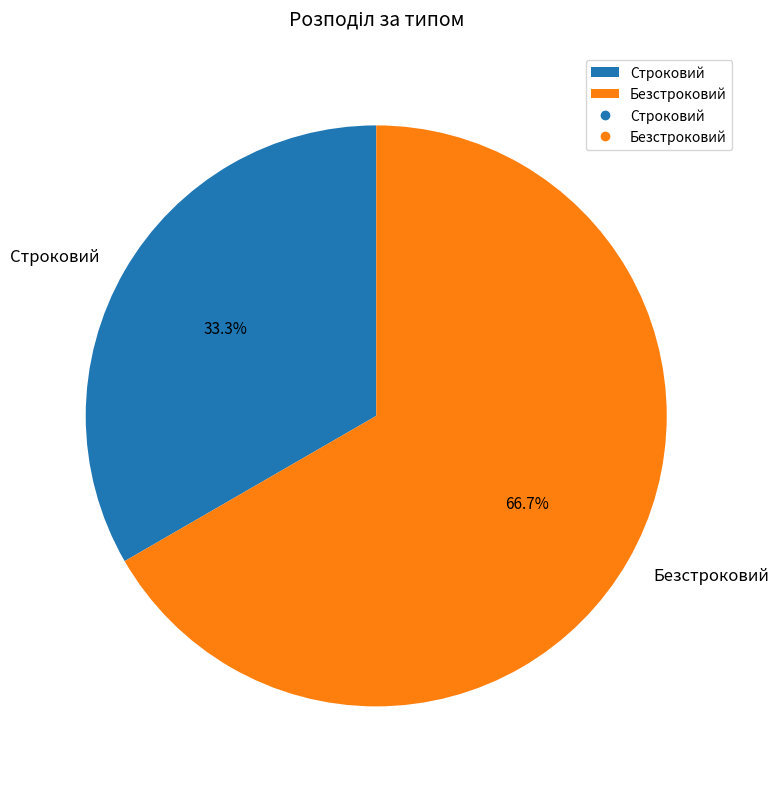

Rank the categories by value from highest to lowest.

Безстроковий, Строковий